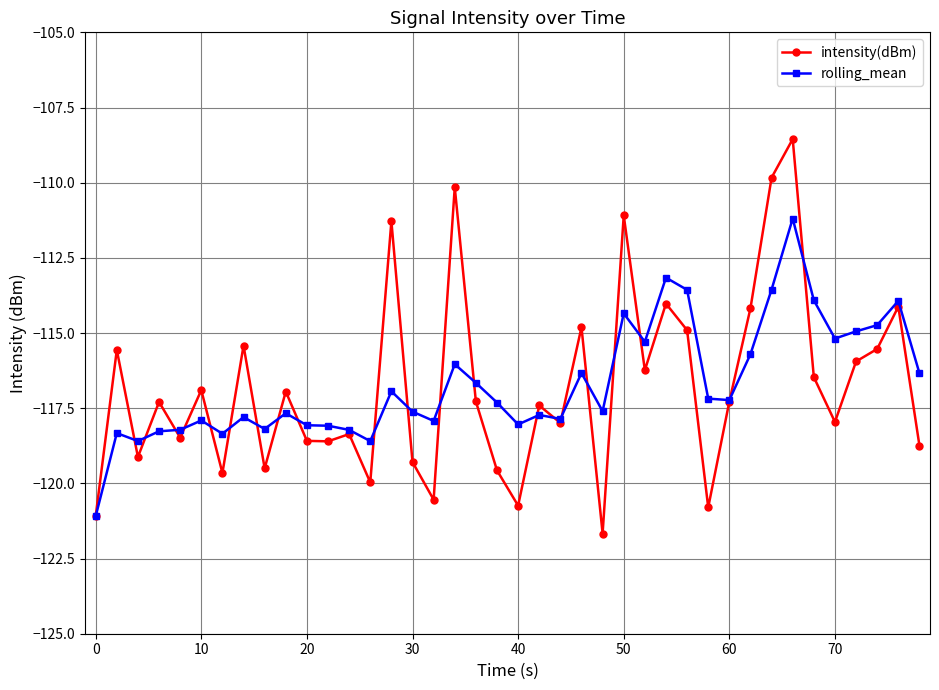

True or false: intensity(dBm) has more than 0 interior local peaks.

True